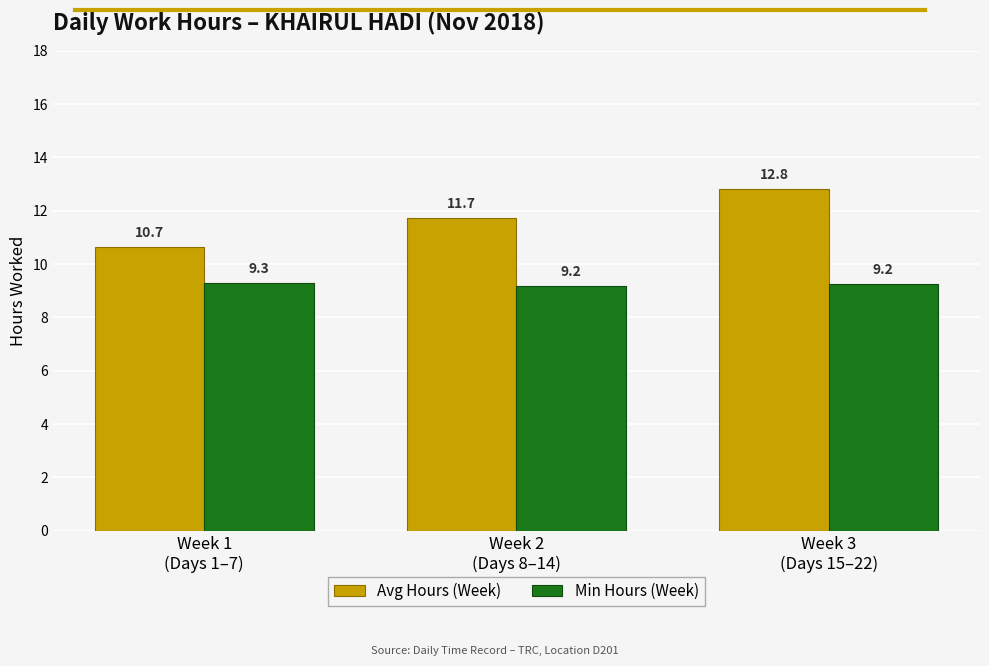

Is it true that Avg Hours (Week) equals 3.8 at Week 3
(Days 15–22)?

False